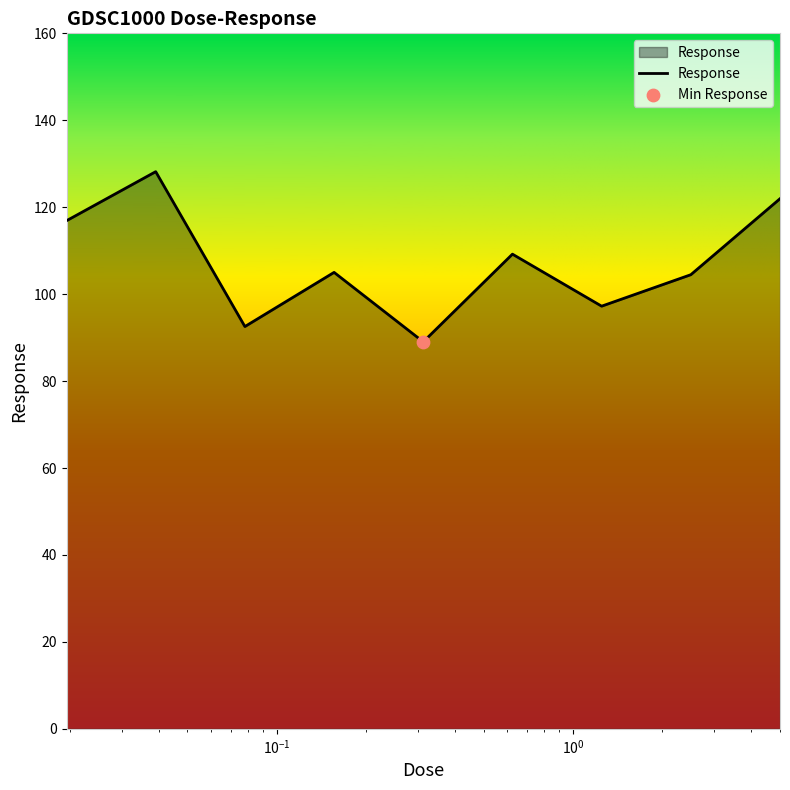

What is the smallest value displayed?

89.0